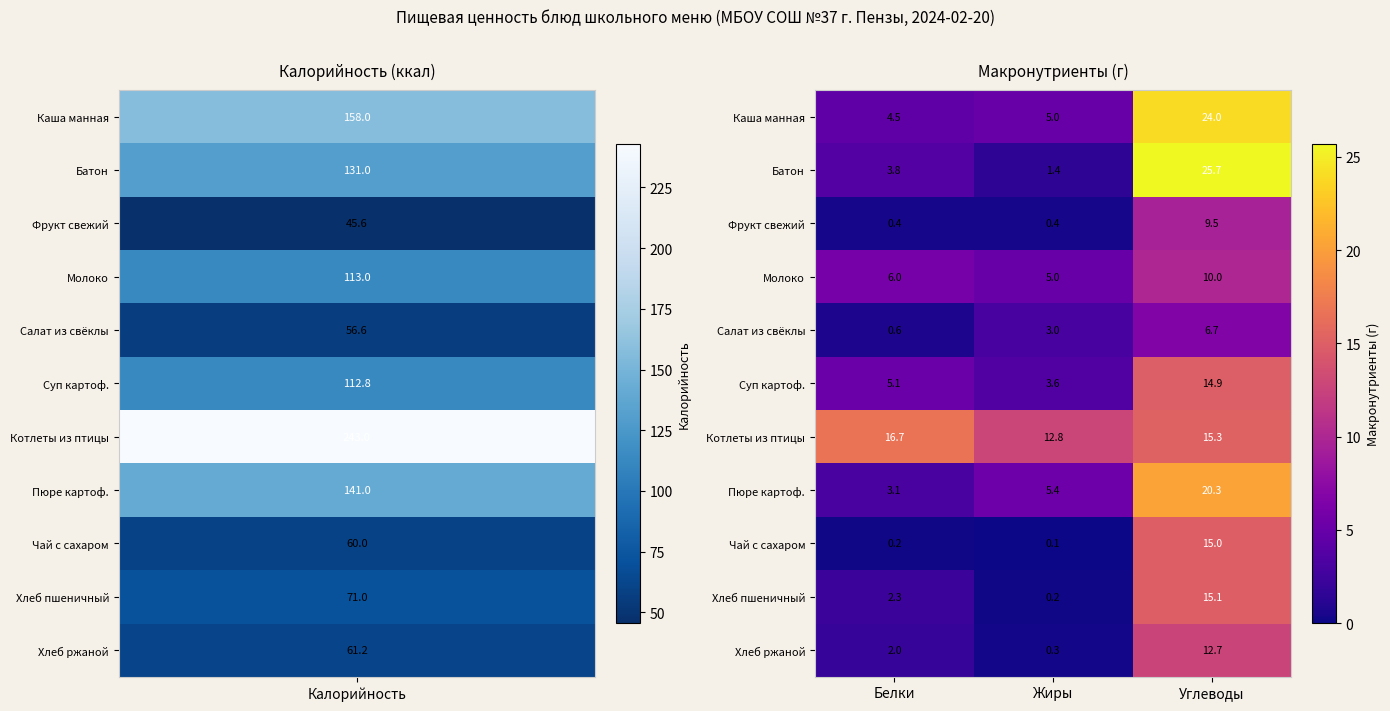

Rank the series at Белки from lowest to highest value.

Чай с сахаром, Фрукт свежий, Салат из свёклы, Хлеб ржаной, Хлеб пшеничный, Пюре картоф., Батон, Каша манная, Суп картоф., Молоко, Котлеты из птицы